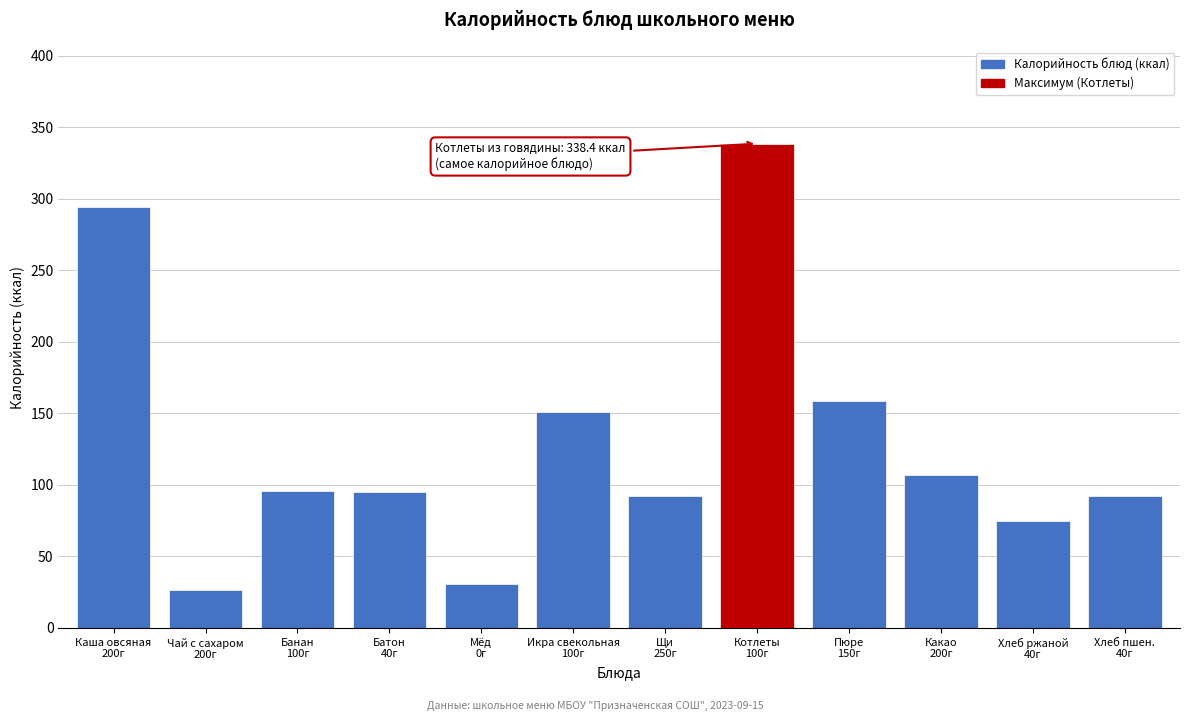

What is the value of the 8th bar from the left?

338.4